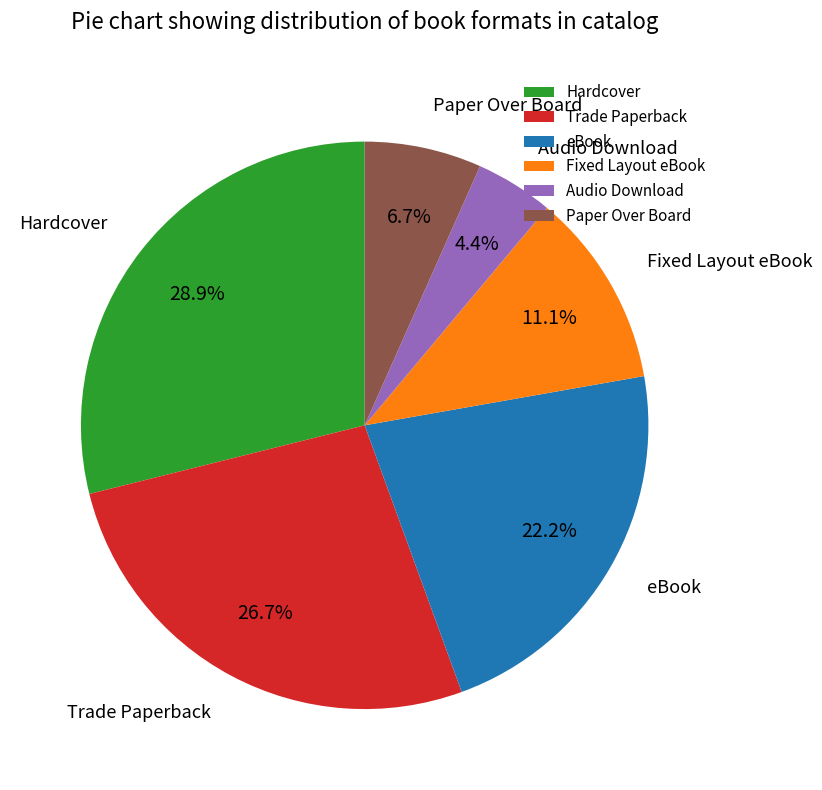

To the nearest percent, what is the combined percentage of Fixed Layout eBook and Paper Over Board?

18%